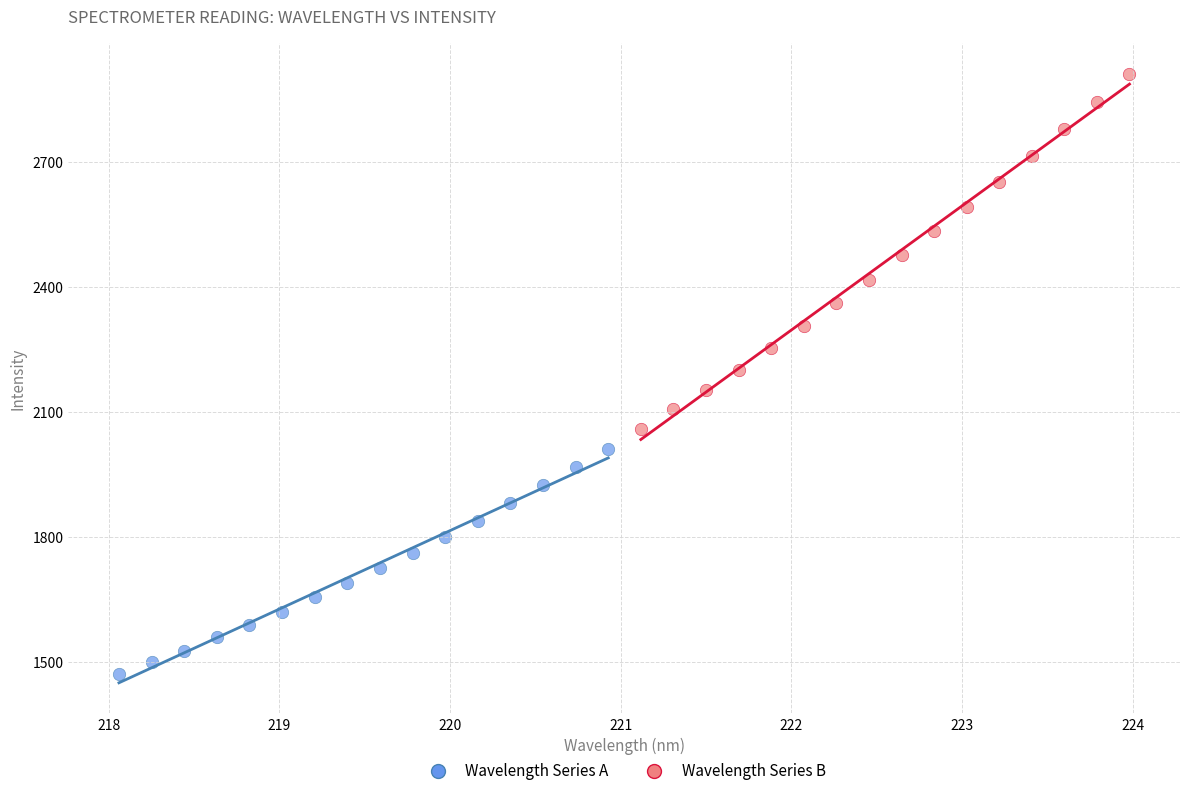

Which series has the largest Y range (max minus min)?

Wavelength Series B